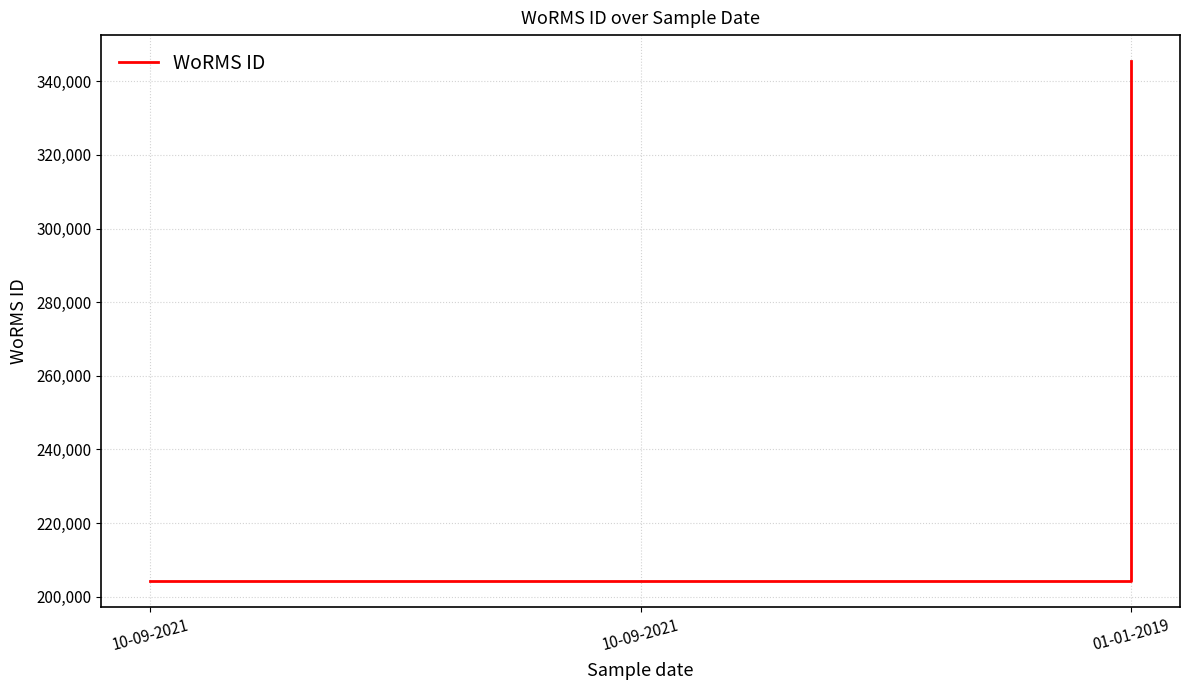

Count the number of categories in the chart.

3